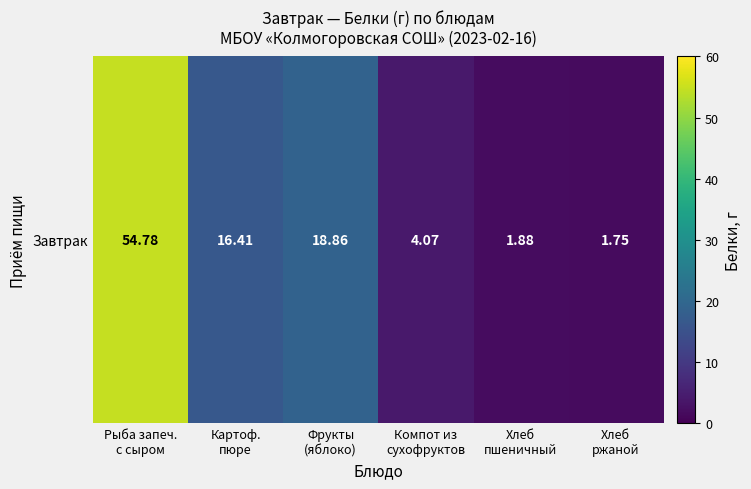

Where is the data nearest to the value 28?

Фрукты
(яблоко)